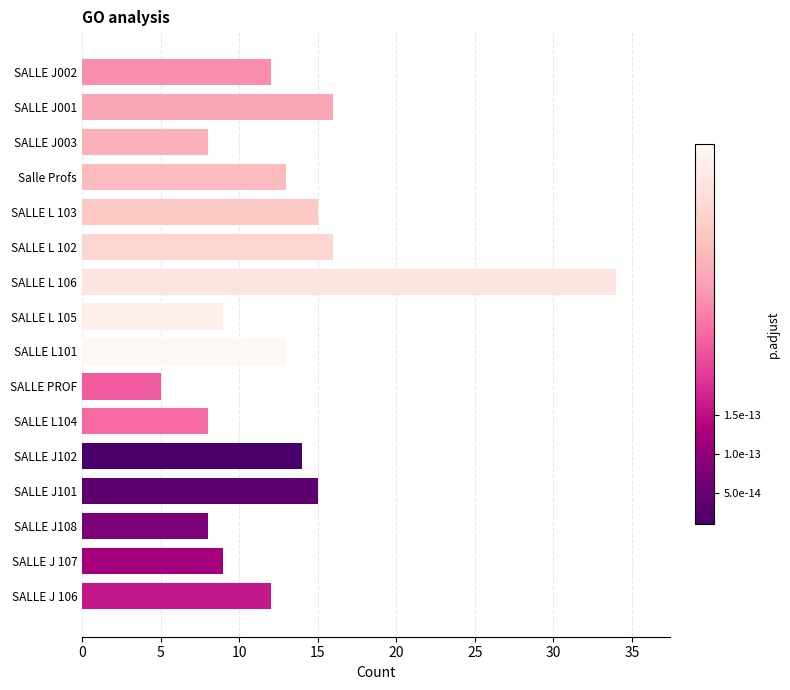

What is the minimum value shown in the chart?

5